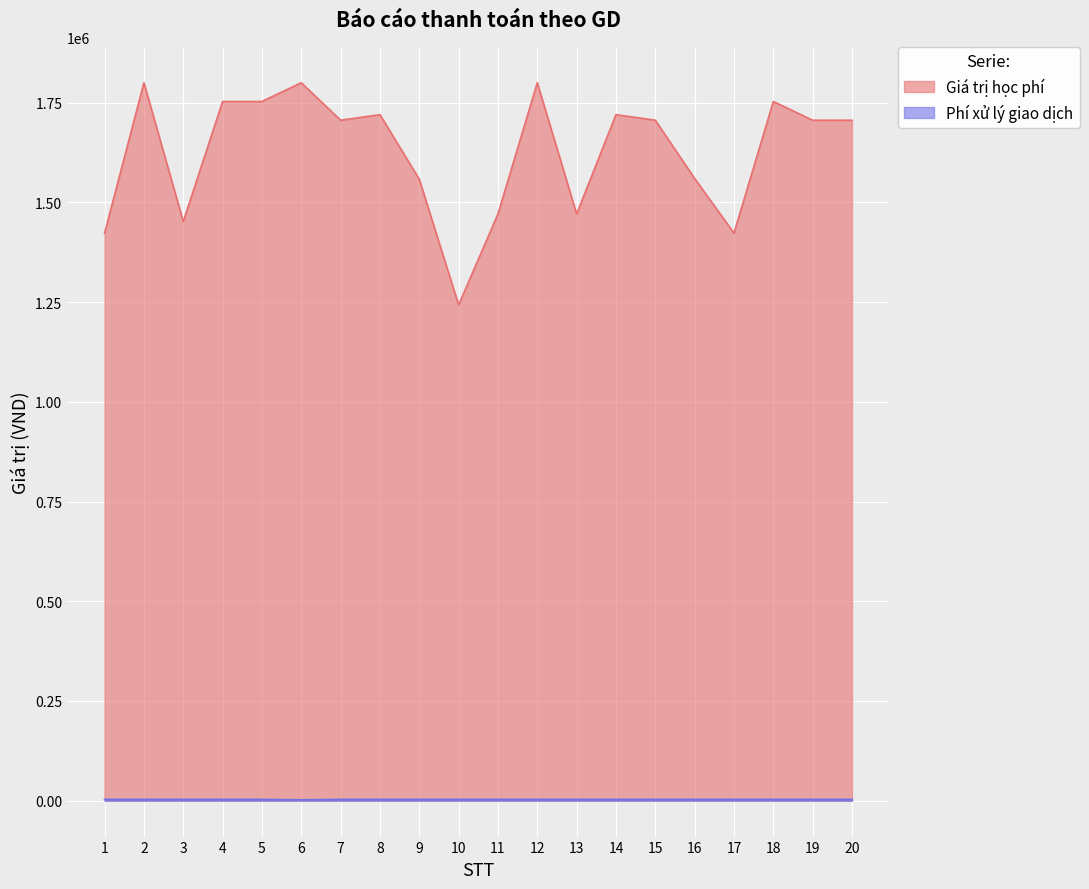

Does the chart display data point markers on the line(s)?

No